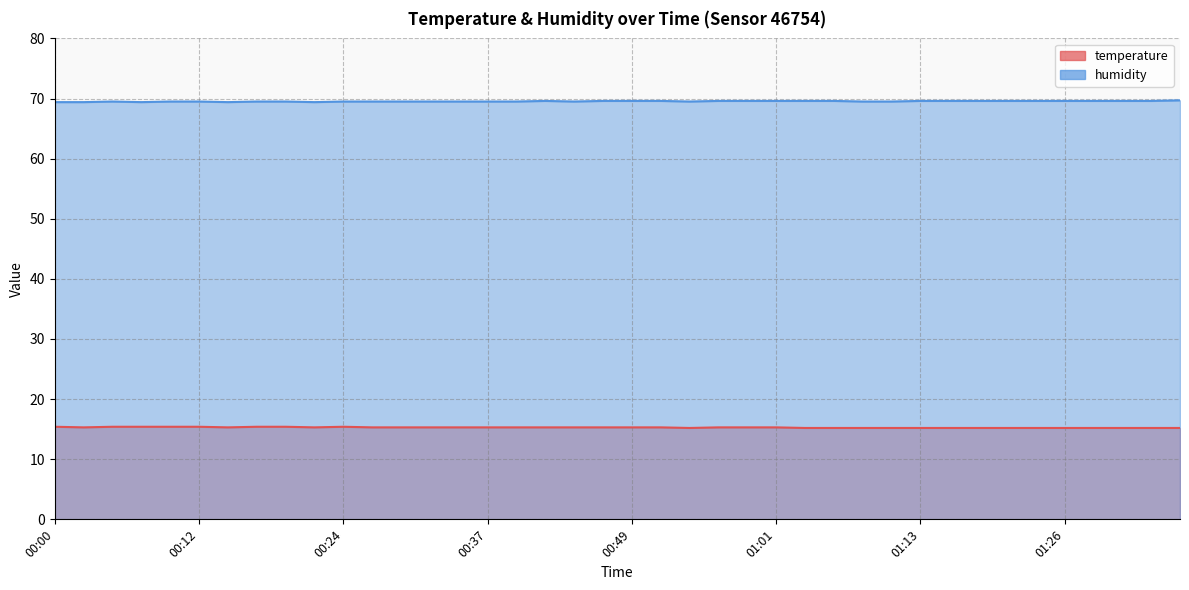

How many categories are shown in the chart?

40